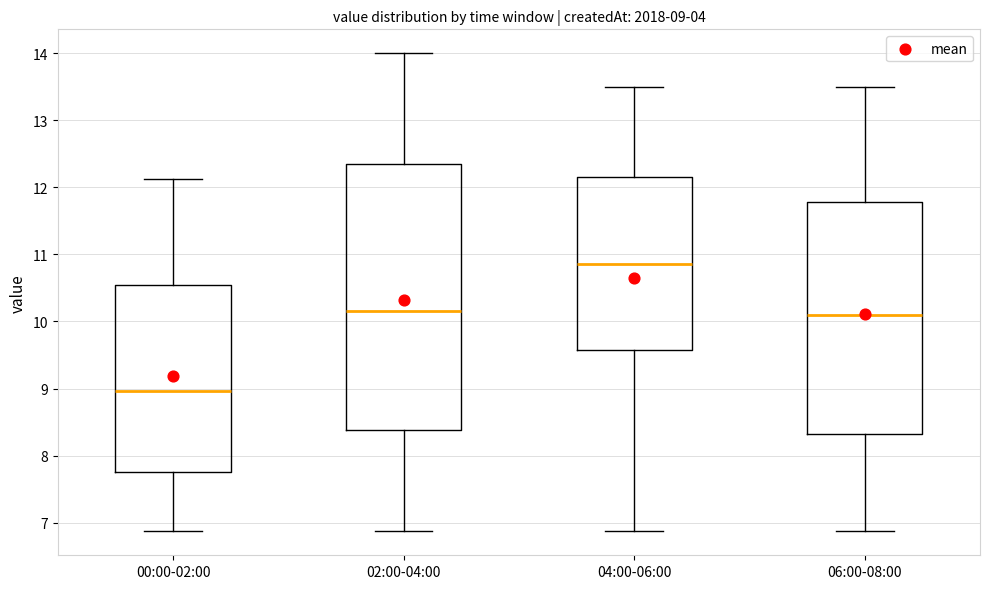

Which box's median line is the highest?

04:00-06:00